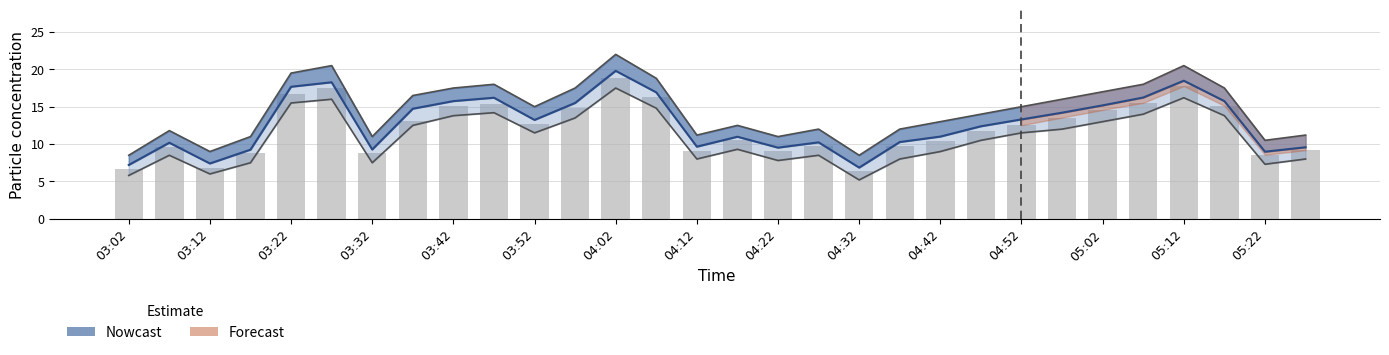

What is the average value?

12.1